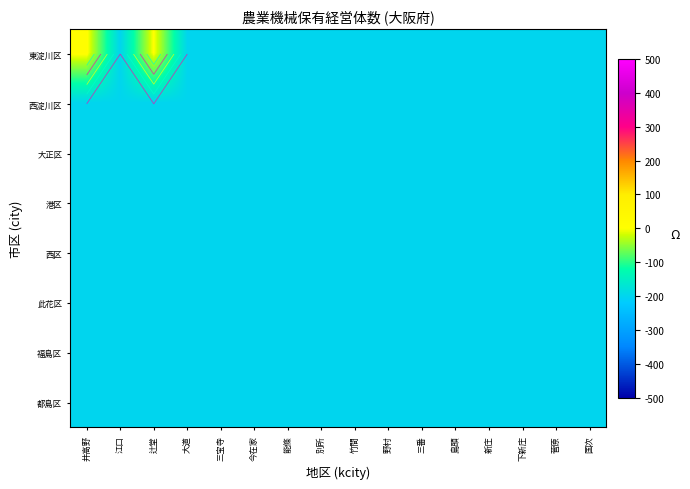

How many data points does each series have?

16